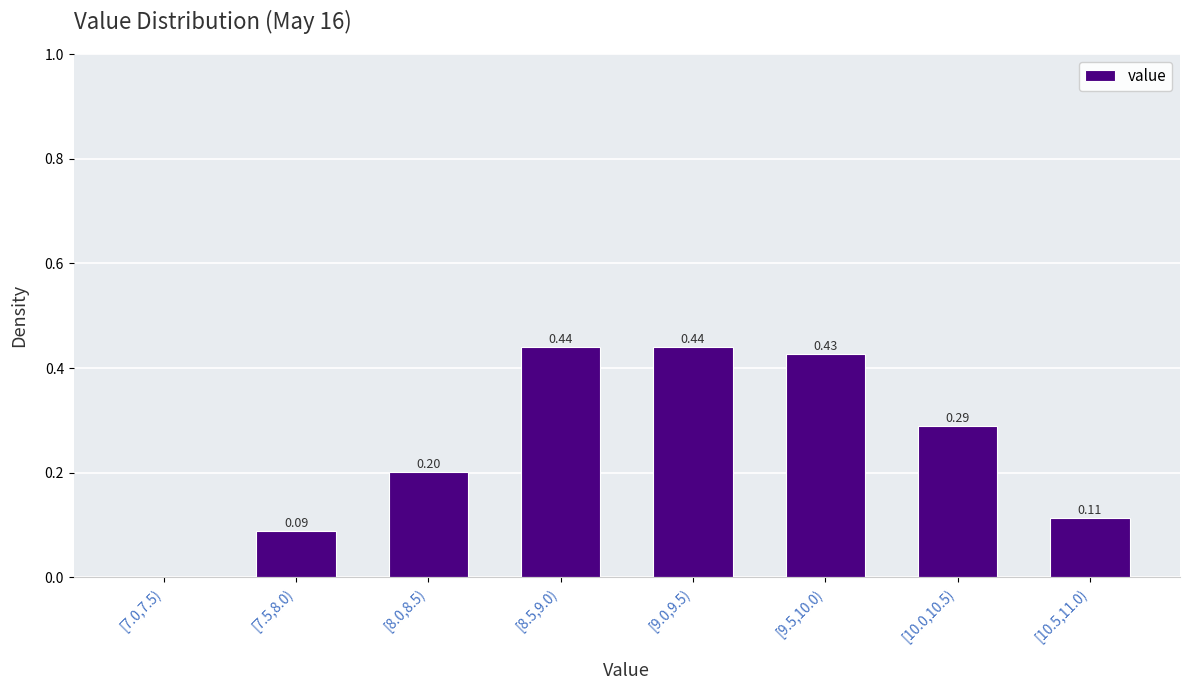

Which has a higher value, [10.5,11.0) or [7.5,8.0)?

[10.5,11.0)